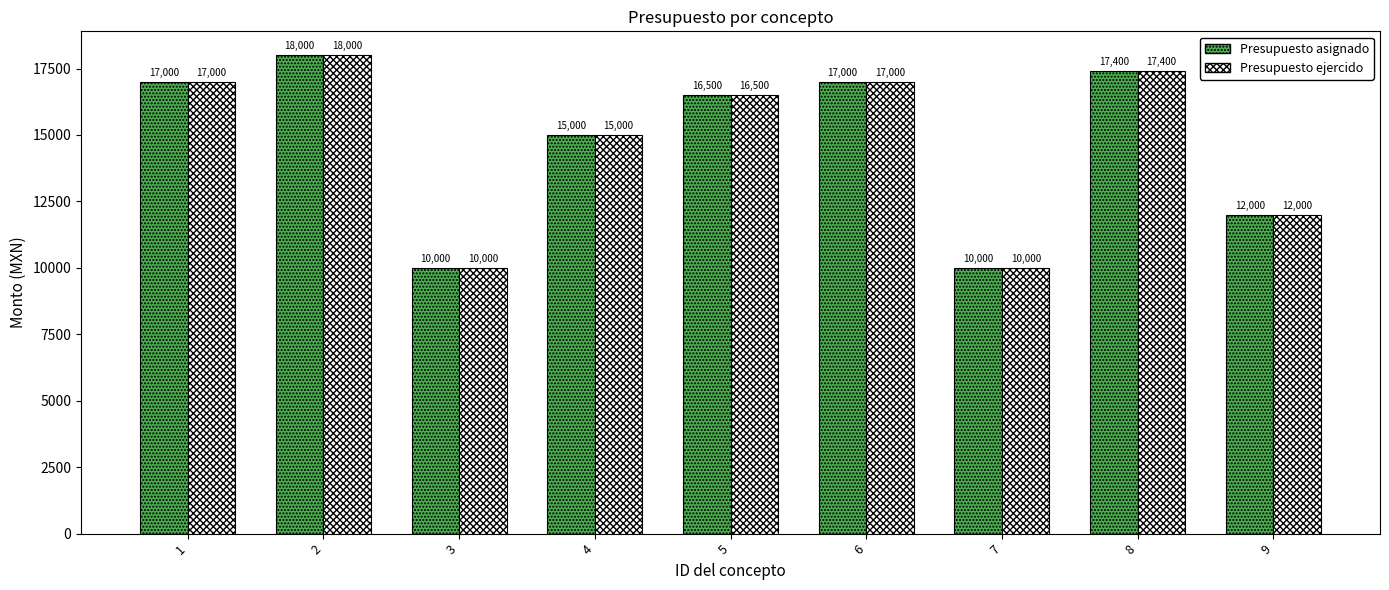

What is the minimum value shown in the chart?

10000.0